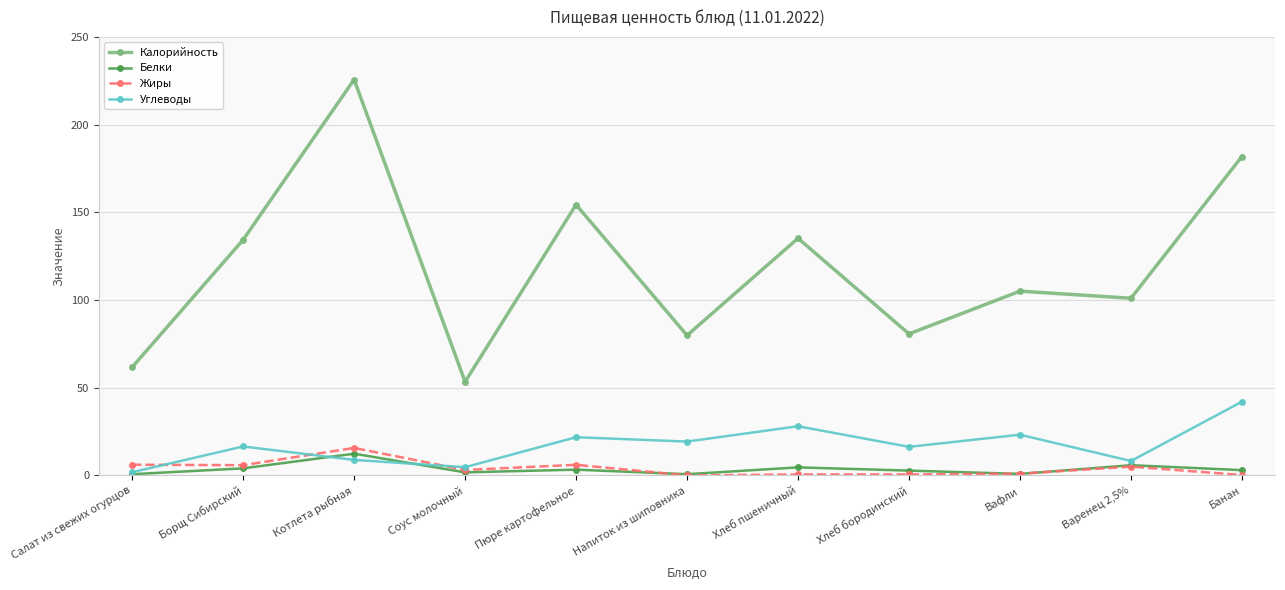

True or false: Калорийность and Углеводы intersect in this chart.

False